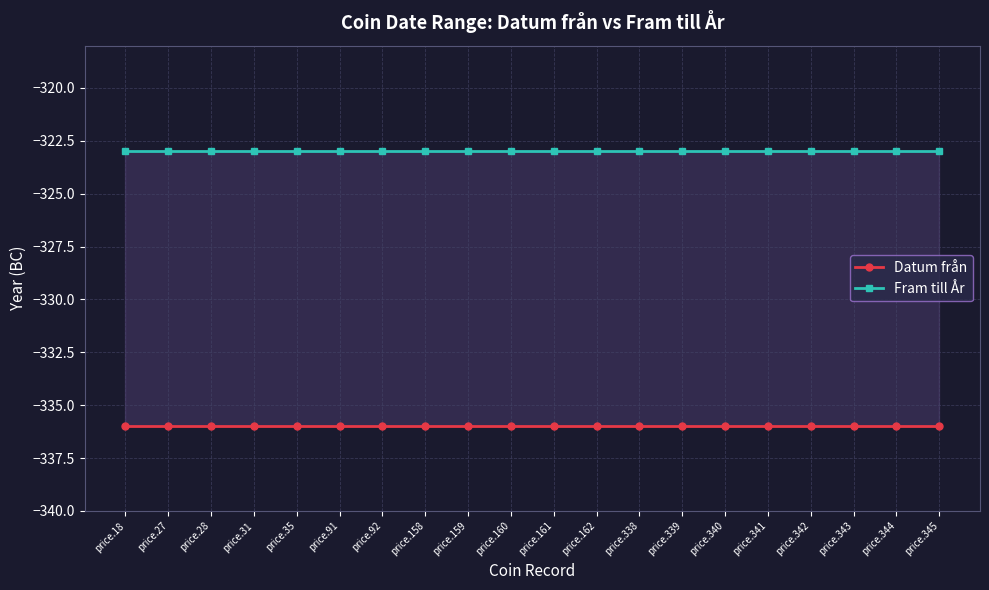

The Datum från series shows -336 at price.339. True or false?

True